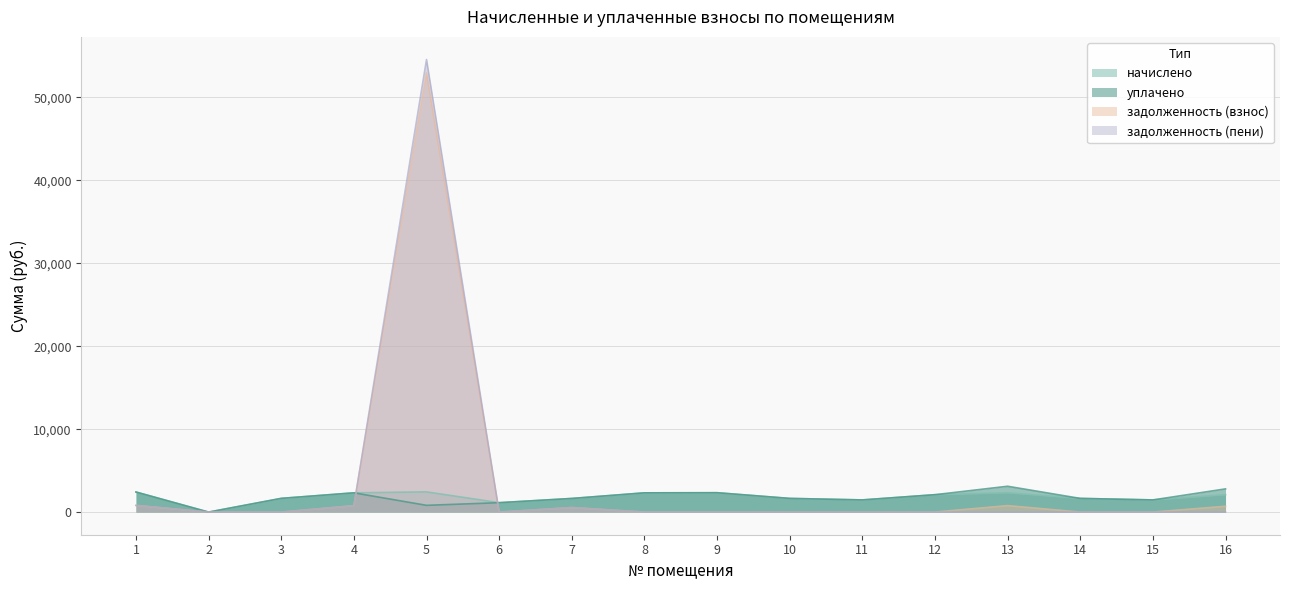

Reading left to right, list all the values displayed in this chart.

начислено: 2419.6	0.0	1653.4	2320.6	2437.9	1132.8	1642.4	2320.6	2335.2	1649.7	1466.4	2096.9	2335.2	1649.7	1466.4	2096.9
задолженность (взнос): 806.5	0.0	0.0	773.5	52935.3	0.0	547.5	0.0	0.0	0.0	0.0	0.0	778.4	0.0	0.0	699.0
задолженность (пени): 806.5	0.0	0.0	773.5	54559.8	0.0	547.5	0.0	0.0	0.0	0.0	0.0	0.0	0.0	0.0	0.0
уплачено: 2419.6	0.0	1653.4	2320.6	813.5	1132.8	1642.4	2320.6	2335.2	1649.7	1466.4	2096.9	3113.6	1649.7	1466.4	2795.9